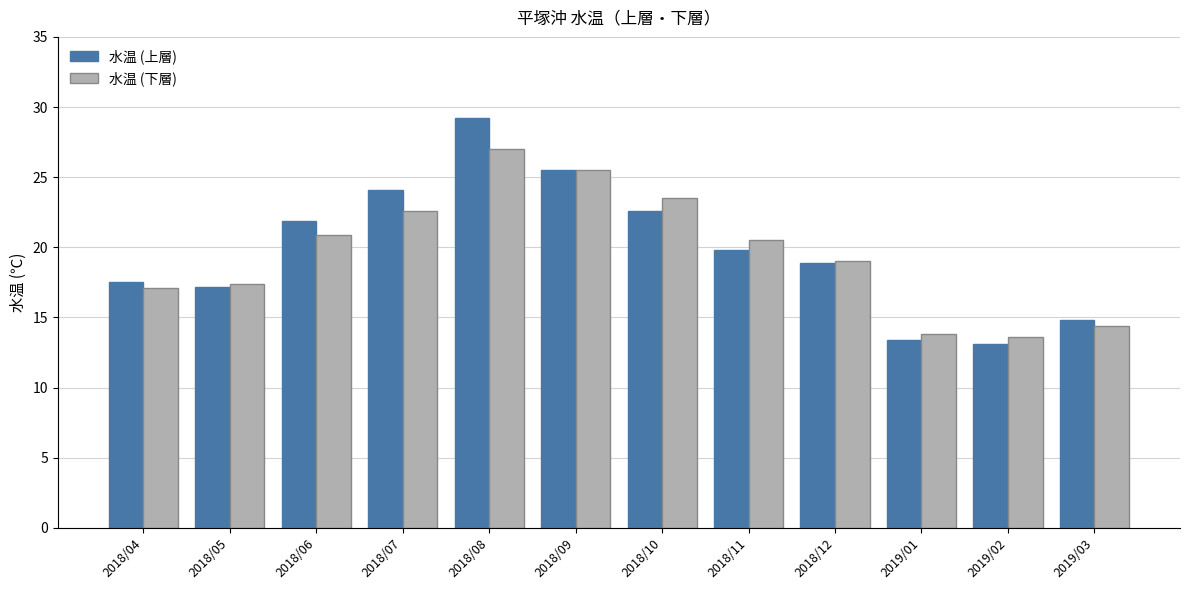

Rank the series by their maximum value, from highest to lowest.

水温 (上層), 水温 (下層)